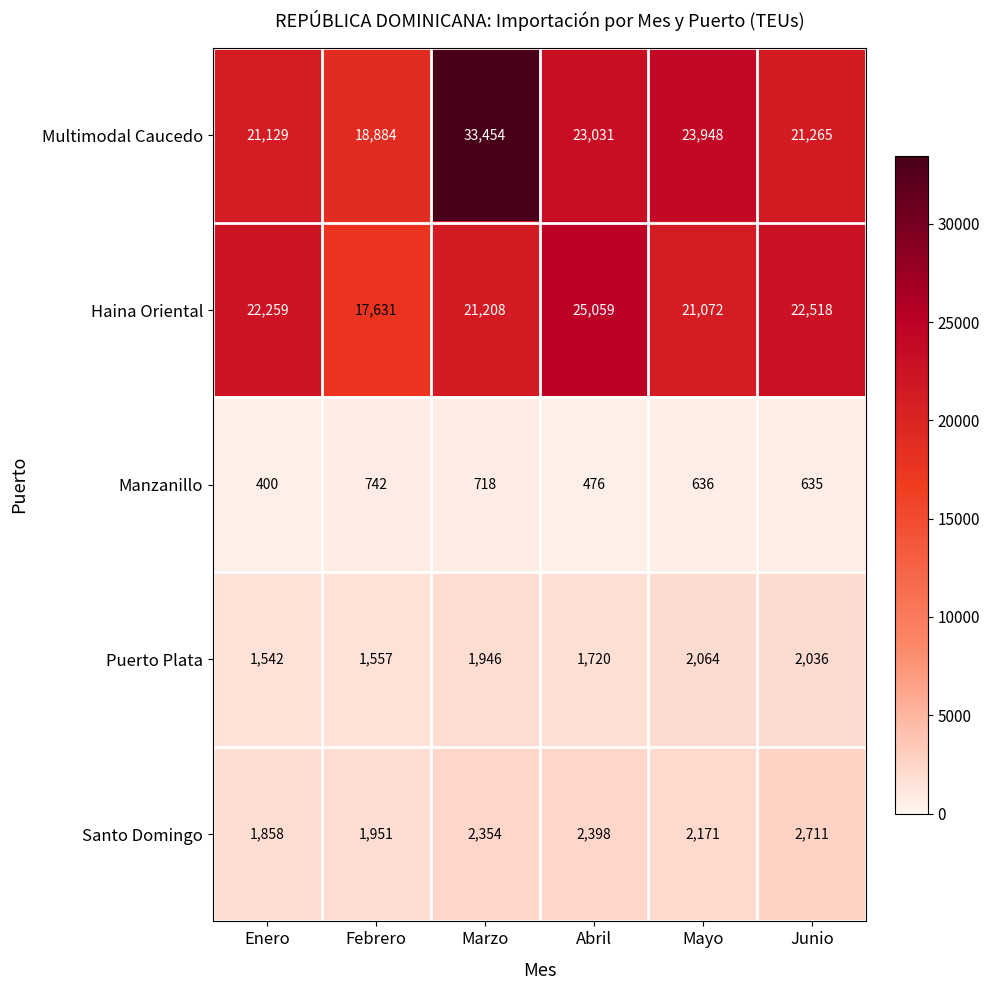

At Enero, list the series in order from largest to smallest.

Haina Oriental, Multimodal Caucedo, Santo Domingo, Puerto Plata, Manzanillo